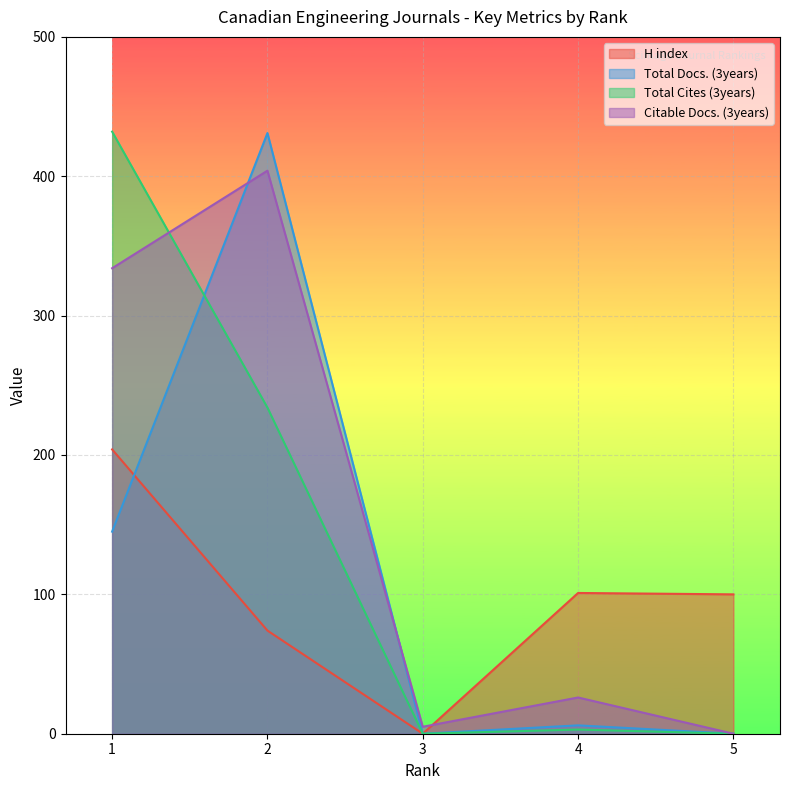

Which has a higher value, 2 or 3?

2